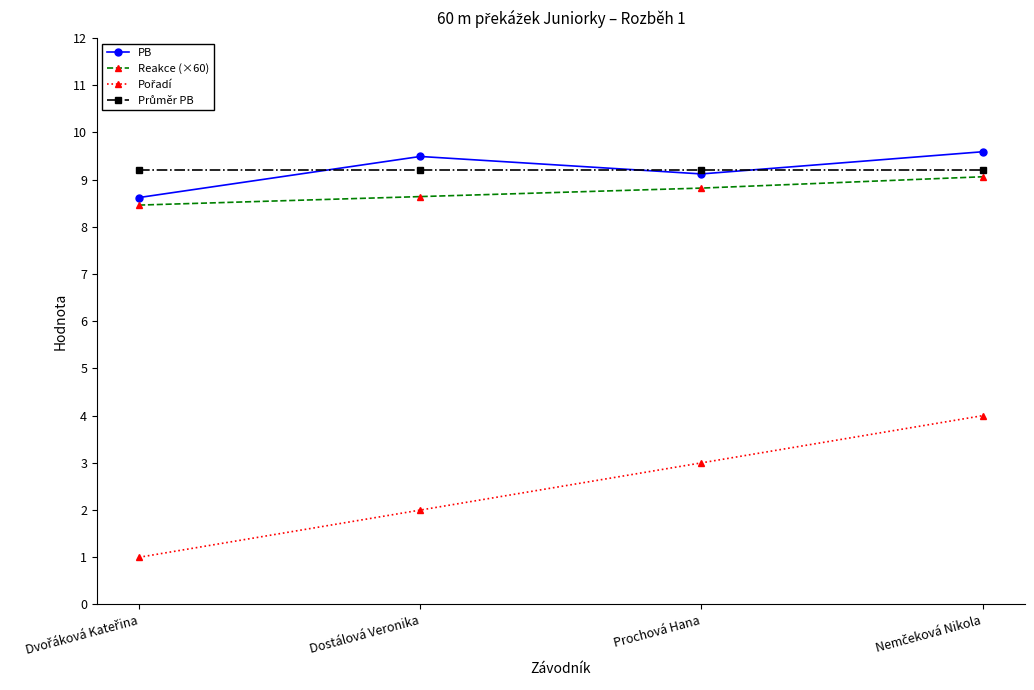

What position from the left is Dostálová Veronika?

2